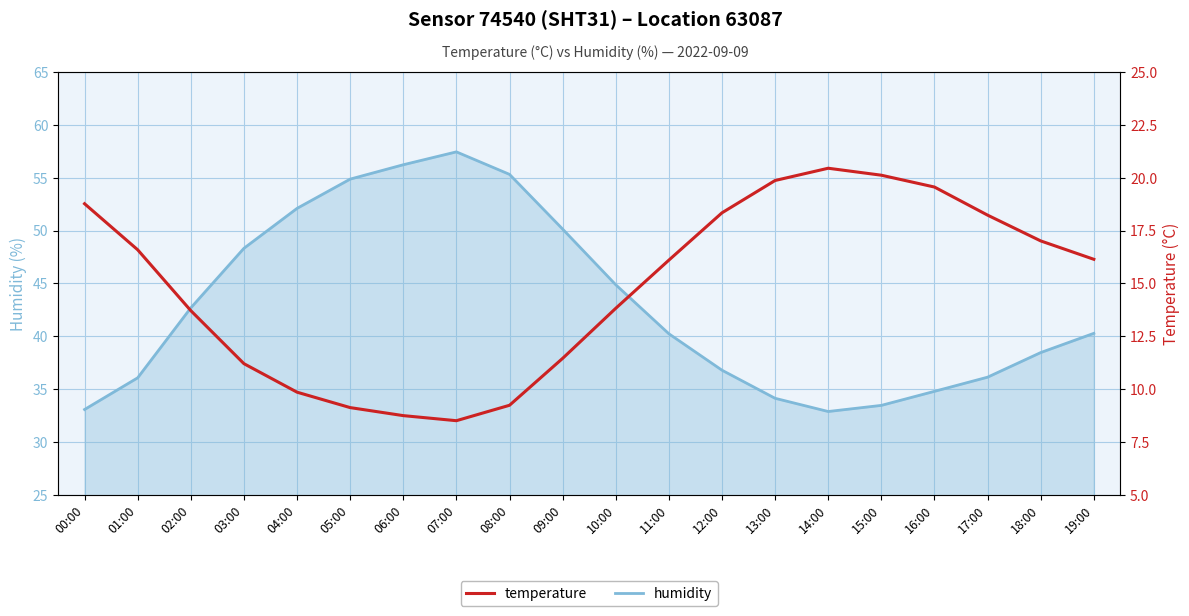

Where is the first local maximum for humidity?

07:00